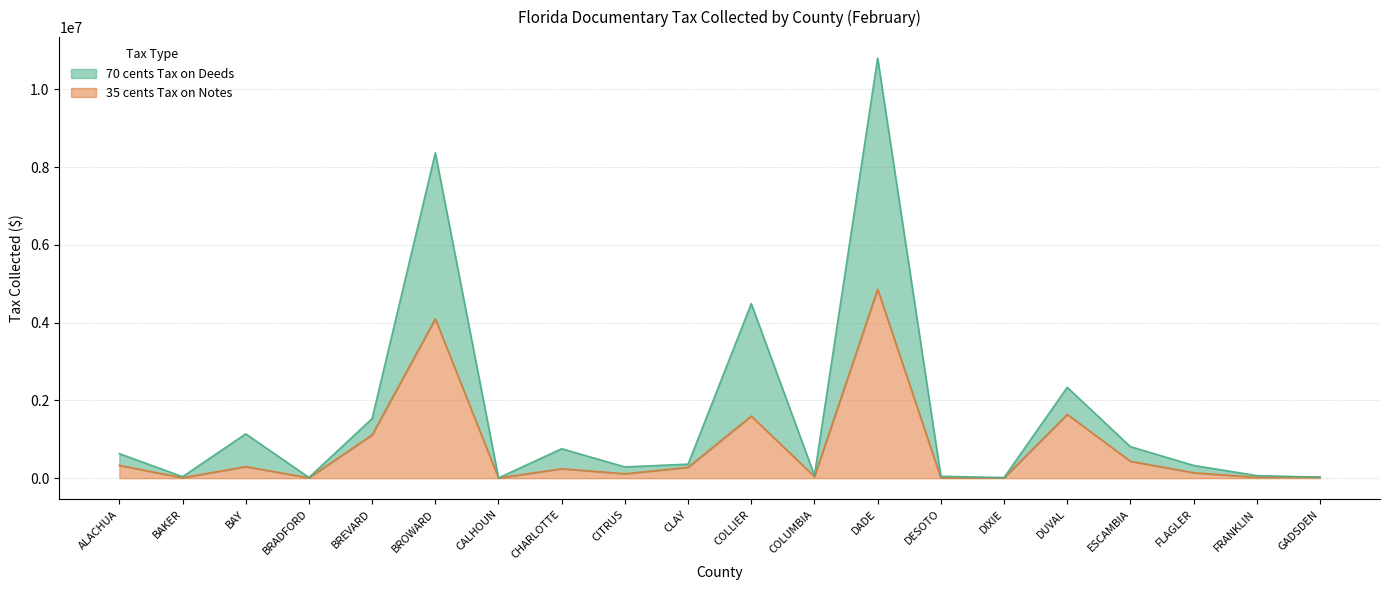

List the series in order of their overall mean, lowest first.

35 cents Tax on Notes, 70 cents Tax on Deeds